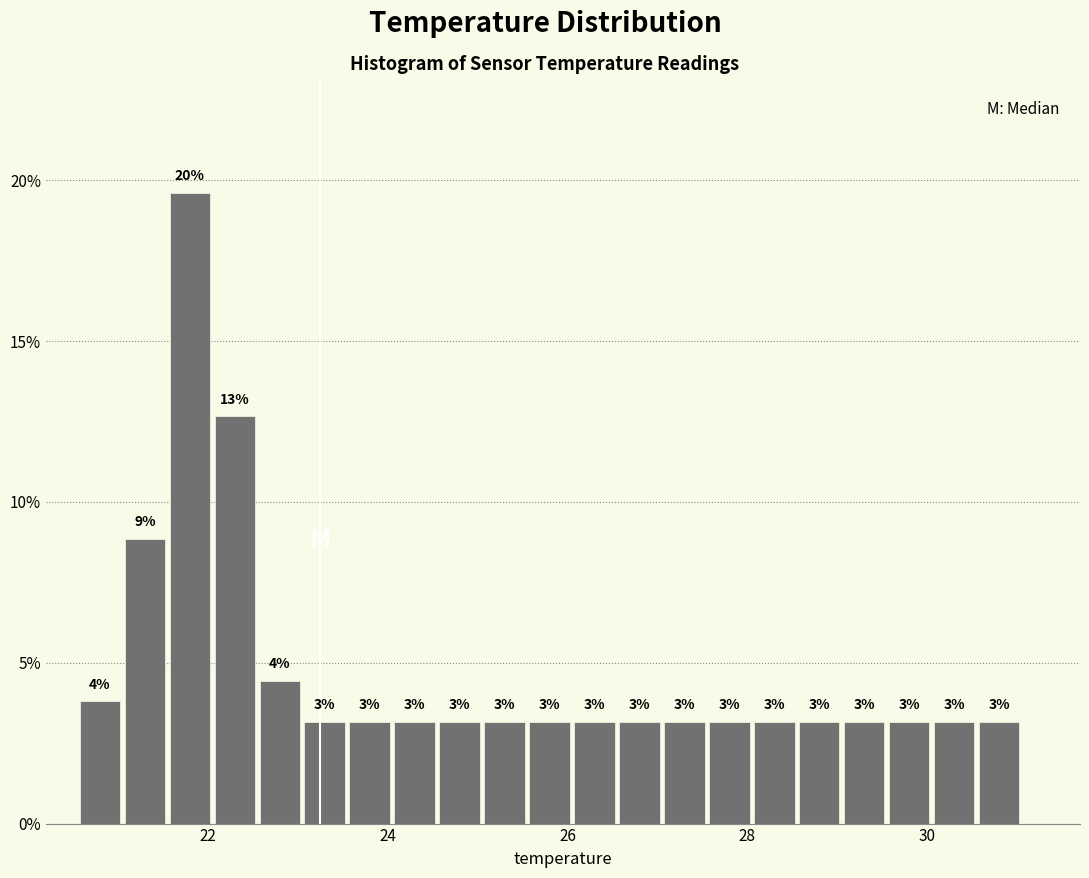

Around what value on the x-axis is the tallest bar? Give the approximate position of its centre, as read against the axis.

21.8